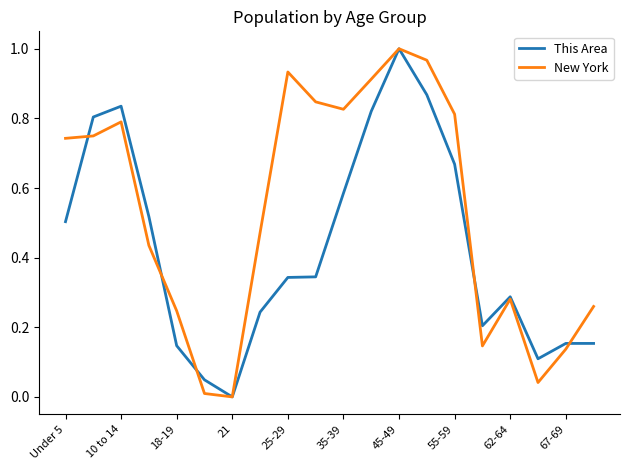

How many categories are shown in the chart?

20